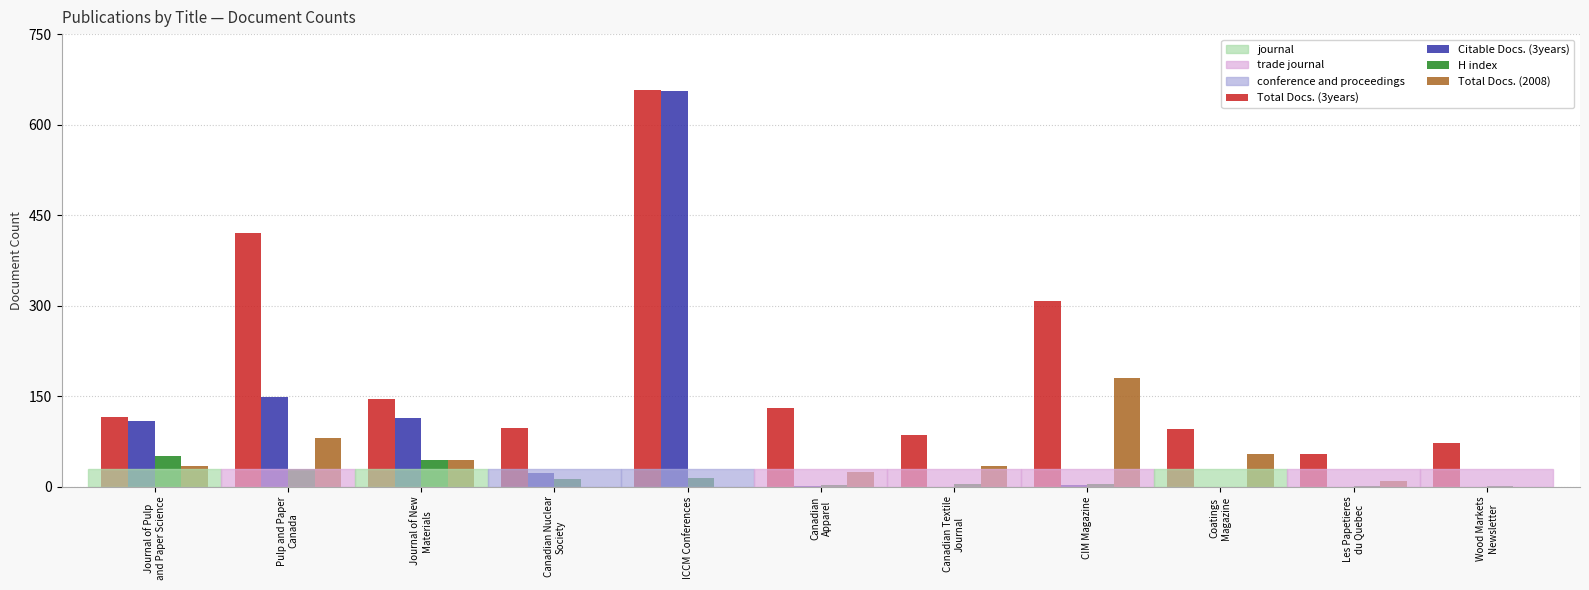

The Citable Docs. (3years) series shows 0 at Coatings
Magazine. True or false?

True